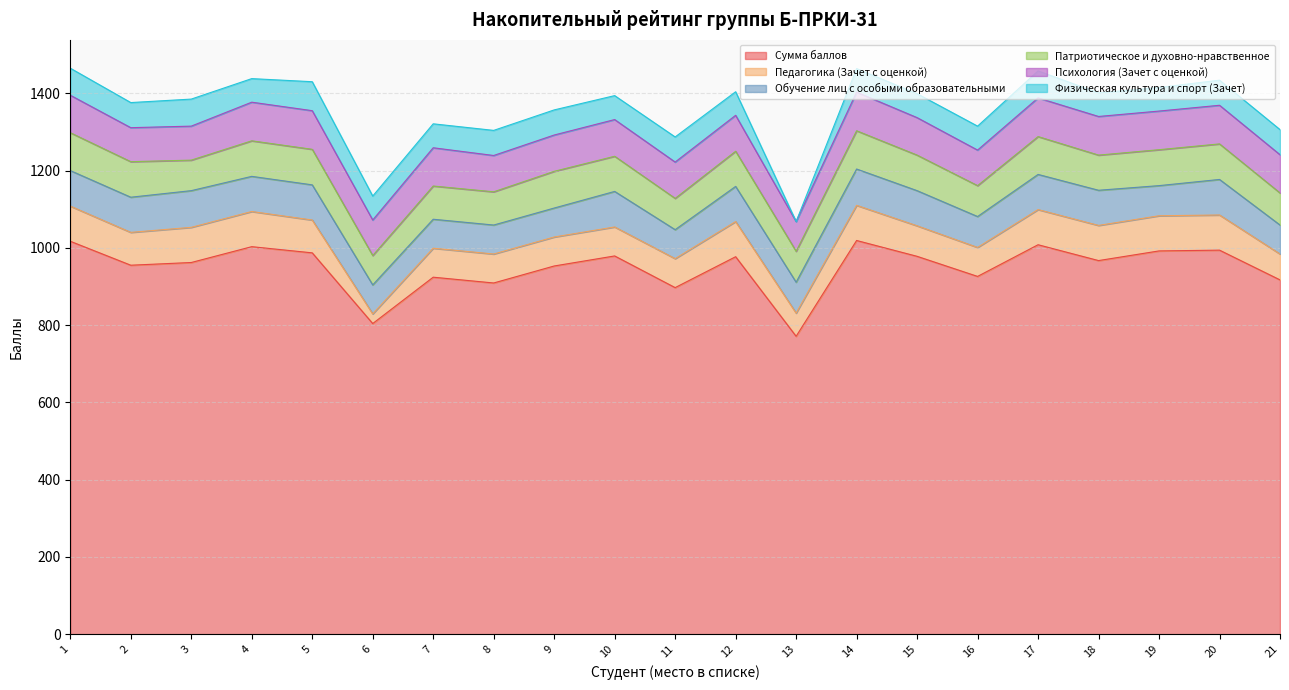

In Патриотическое и духовно-нравственное, how many points are lower than both neighbors (excluding endpoints)?

6